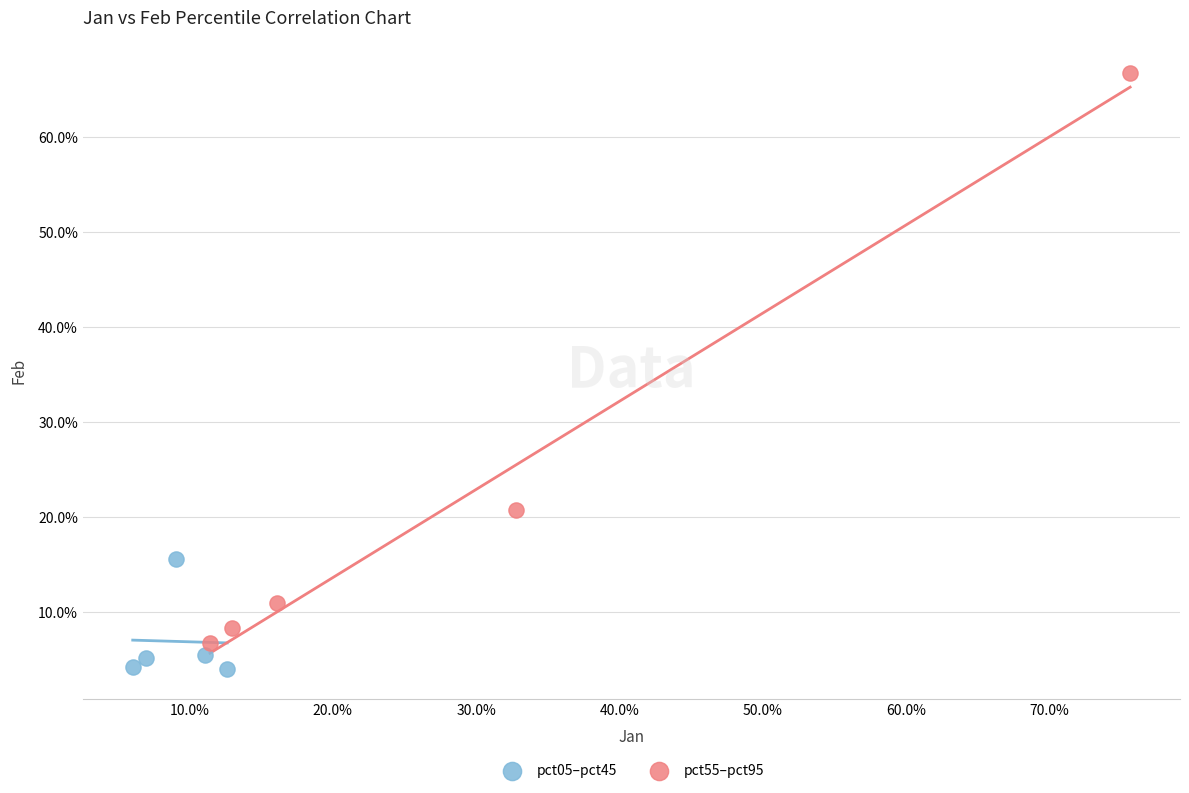

What are all the series names shown in the legend?

pct05–pct45, pct55–pct95